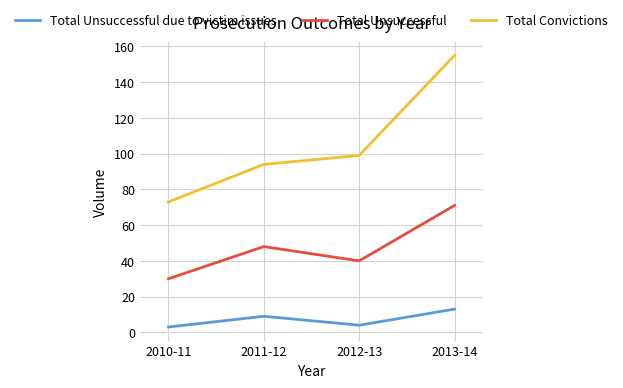

Reading right to left, transcribe all the data shown in this chart.

Total Unsuccessful due to victim issues: 2013-14=13	2012-13=4	2011-12=9	2010-11=3
Total Unsuccessful: 2013-14=71	2012-13=40	2011-12=48	2010-11=30
Total Convictions: 2013-14=155	2012-13=99	2011-12=94	2010-11=73